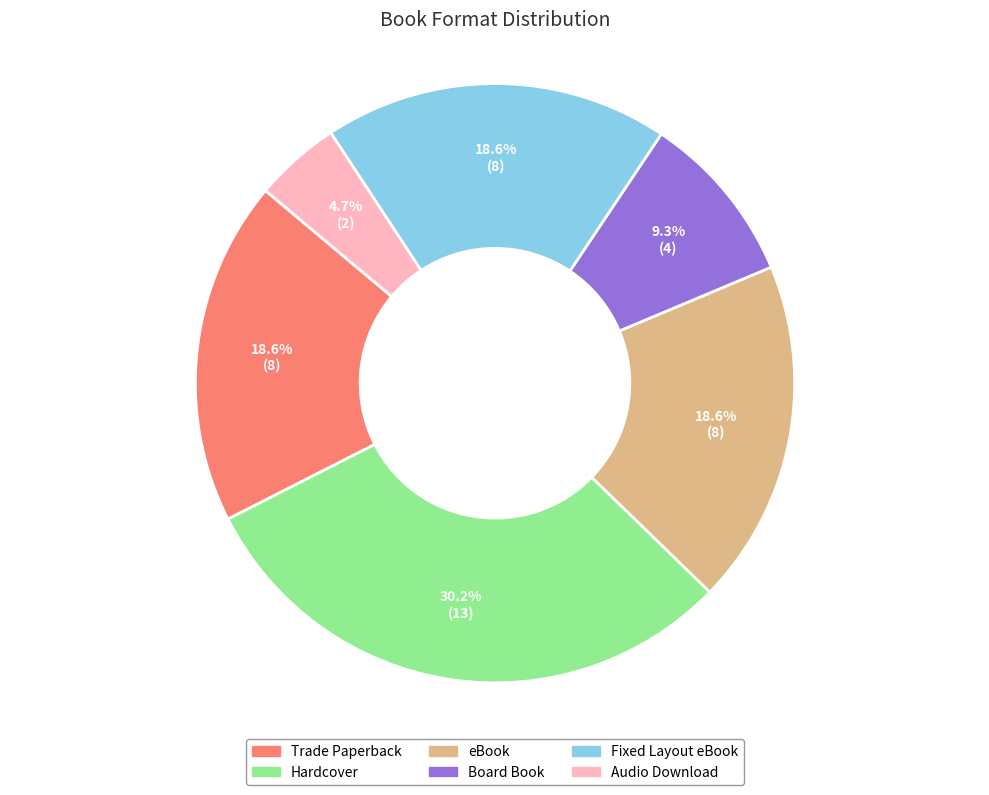

To the nearest percent, what is the average slice percentage?

17%